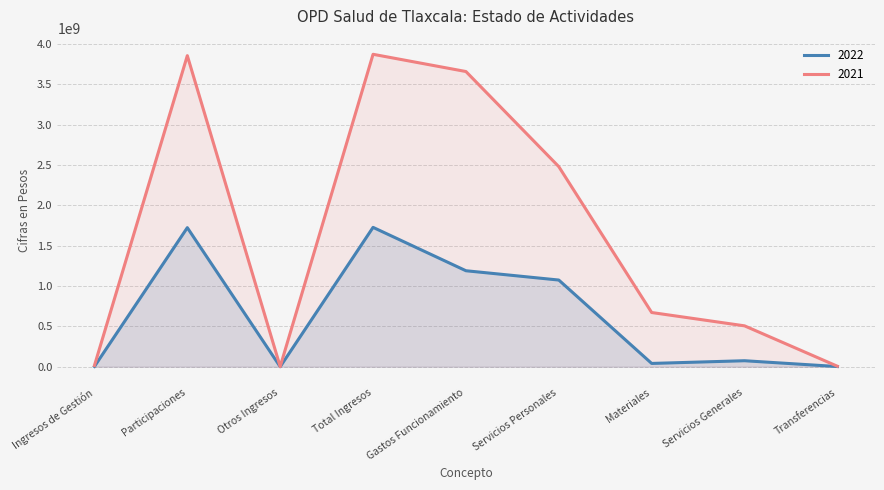

What is the approximate value of 2021 at Materiales?

672367672